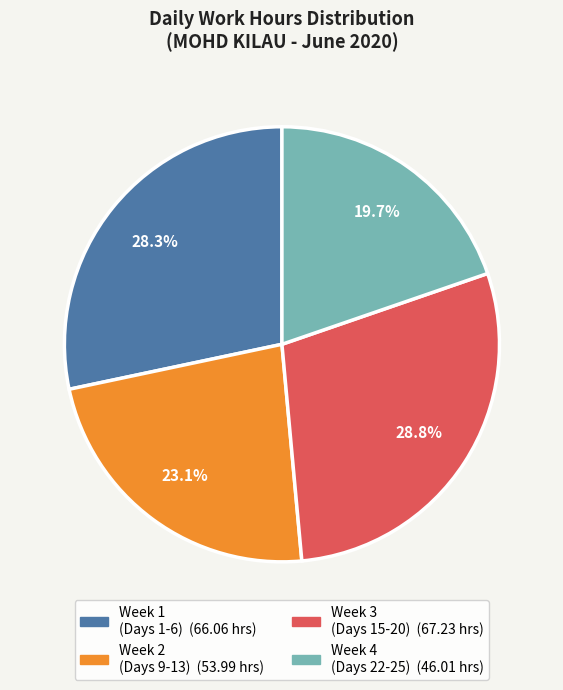

Is there a majority slice in this chart?

No